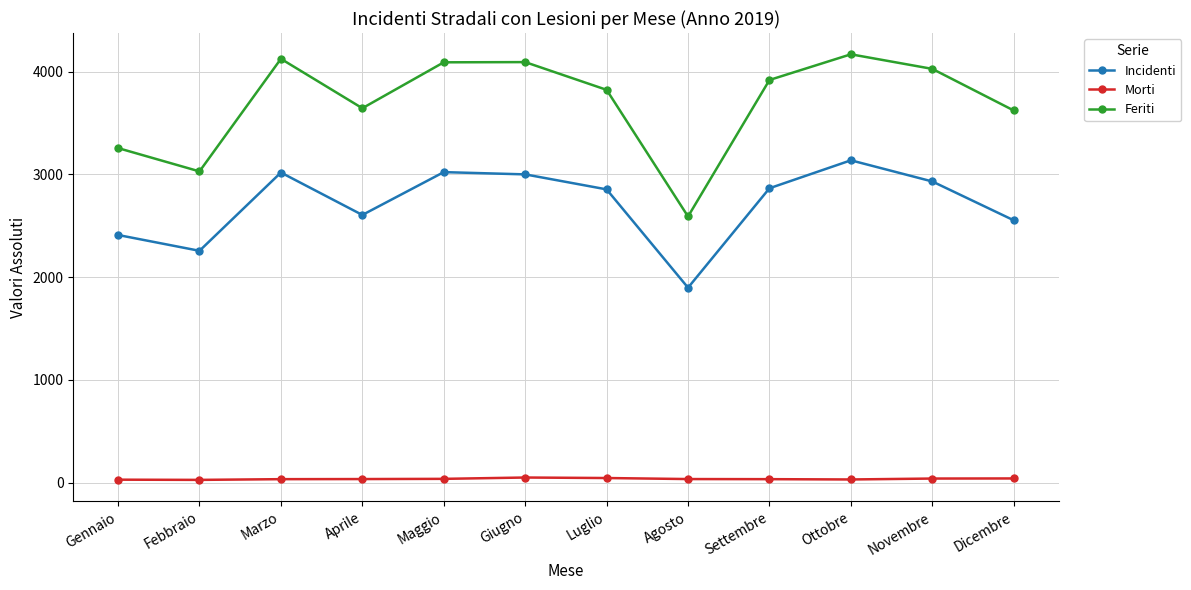

Is this an area chart (filled region under the line)?

No